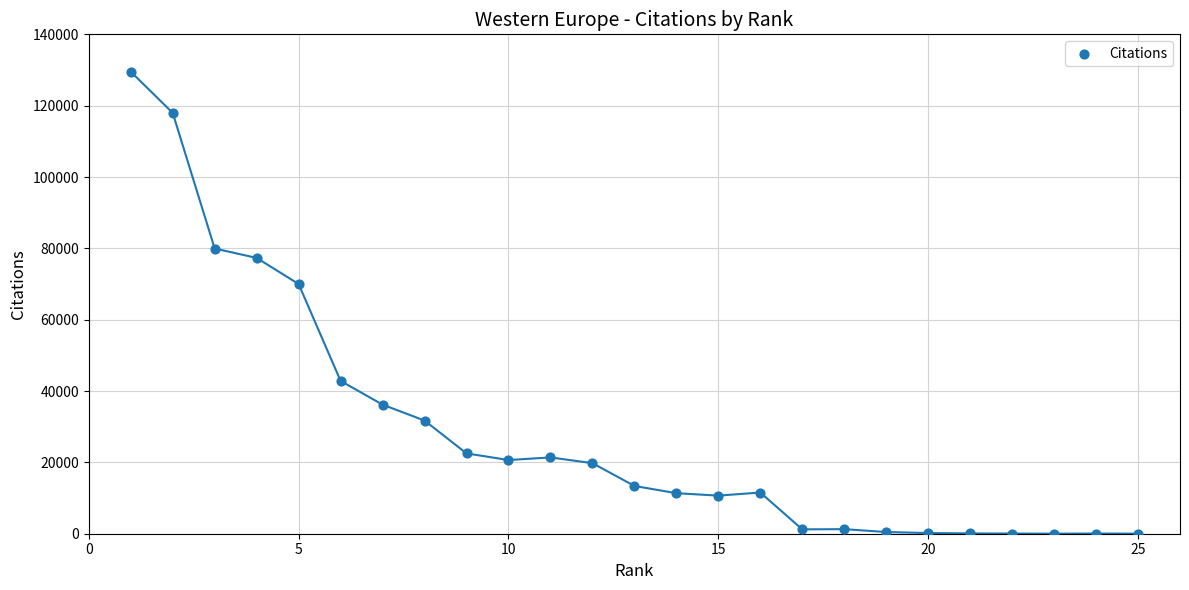

What Y value in the scatter plot is closest to 64774?

70005